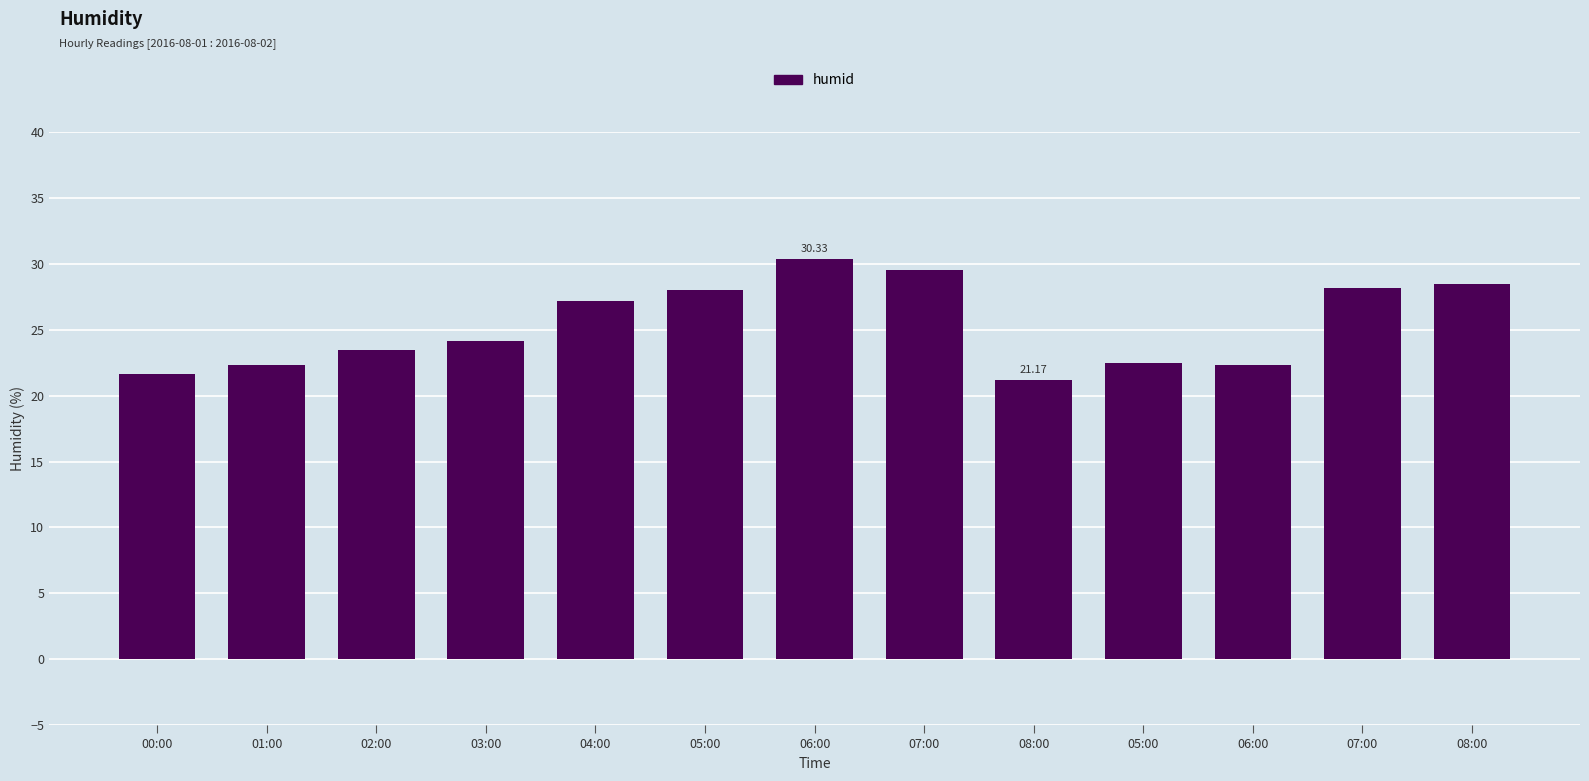

What is the ratio of the value at 07:00 to the value at 05:00?

1.1